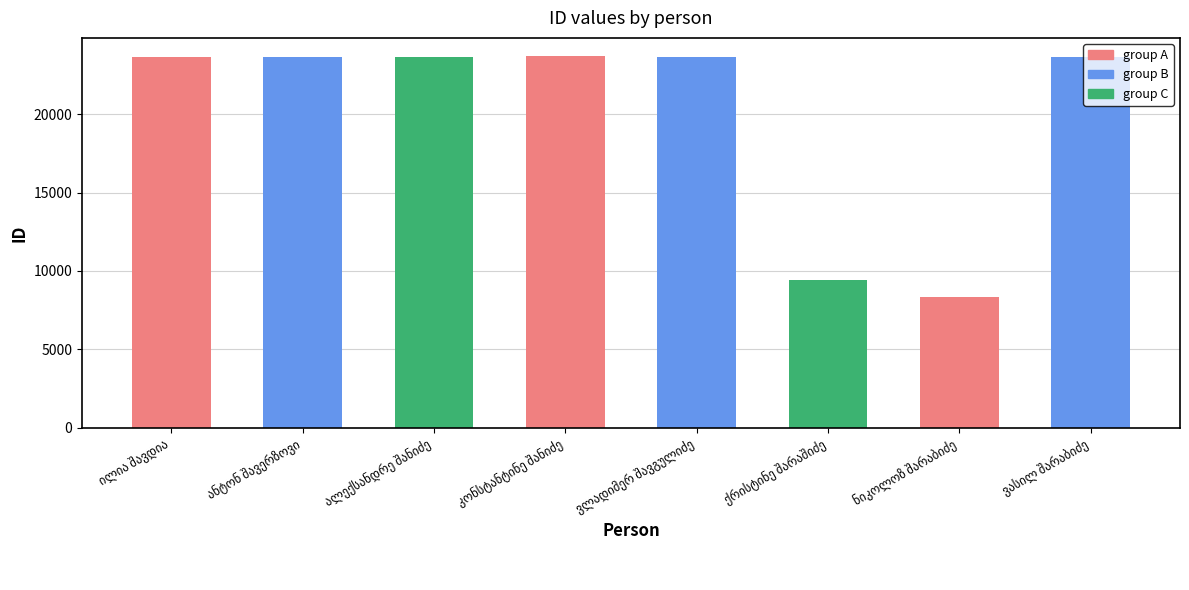

What is the difference between the maximum and second lowest values?

14272